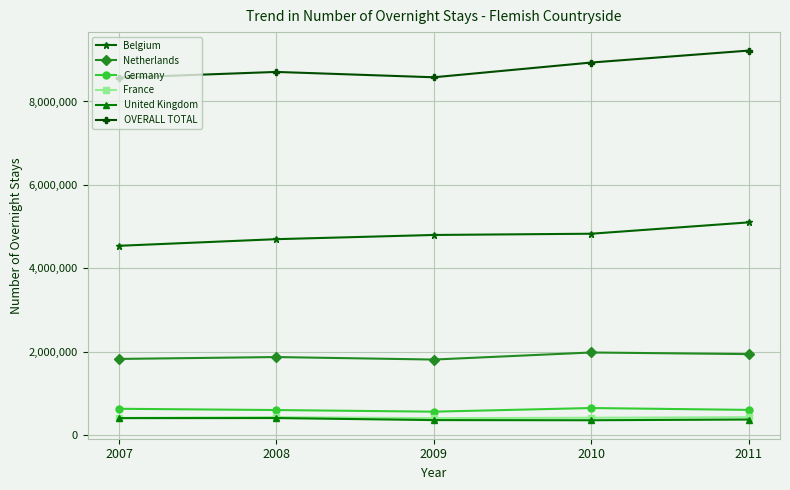

How many lines are shown in the chart?

6